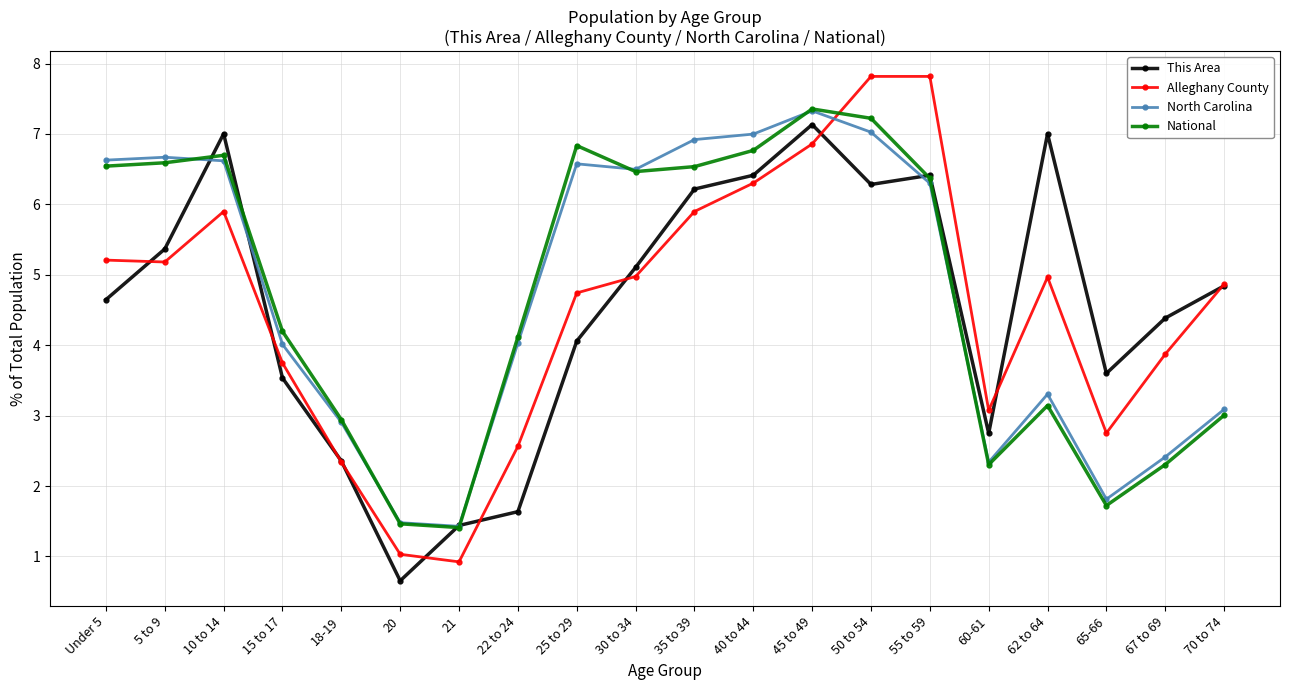

What is the lowest value of the Alleghany County series?

0.9